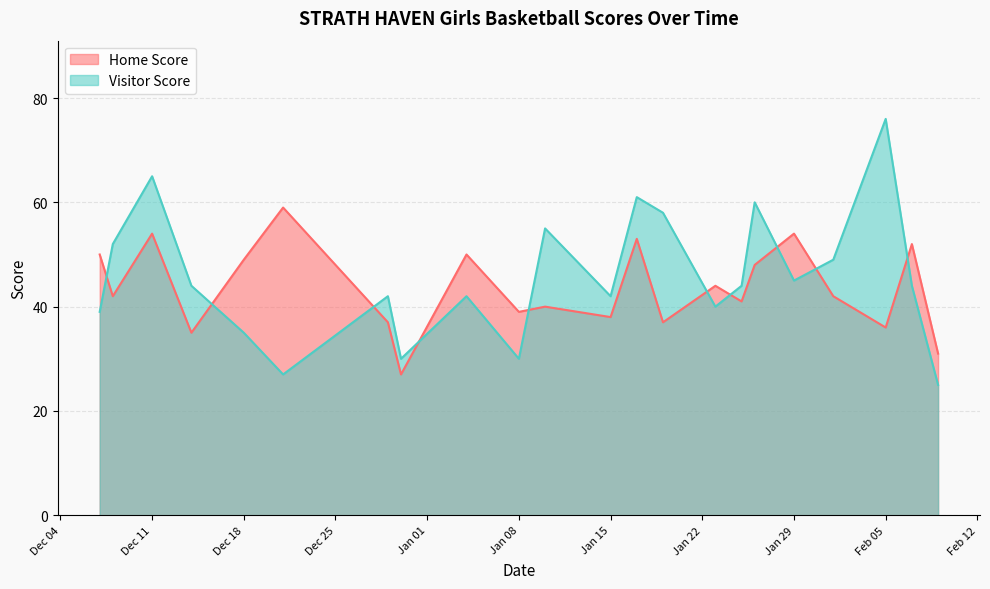

At which category is the sum across all series the highest?

Dec 11